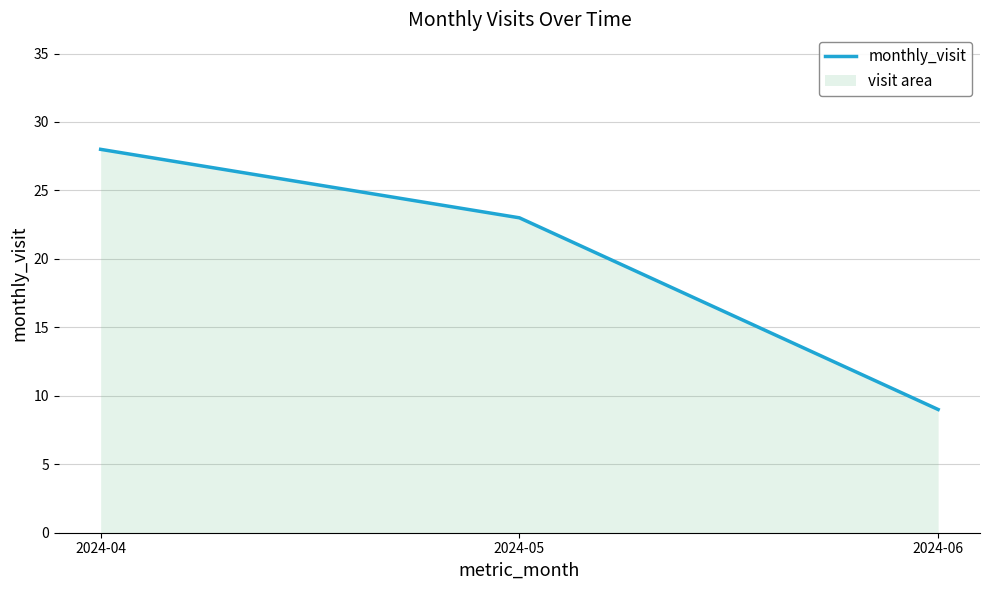

Count the number of categories in the chart.

3